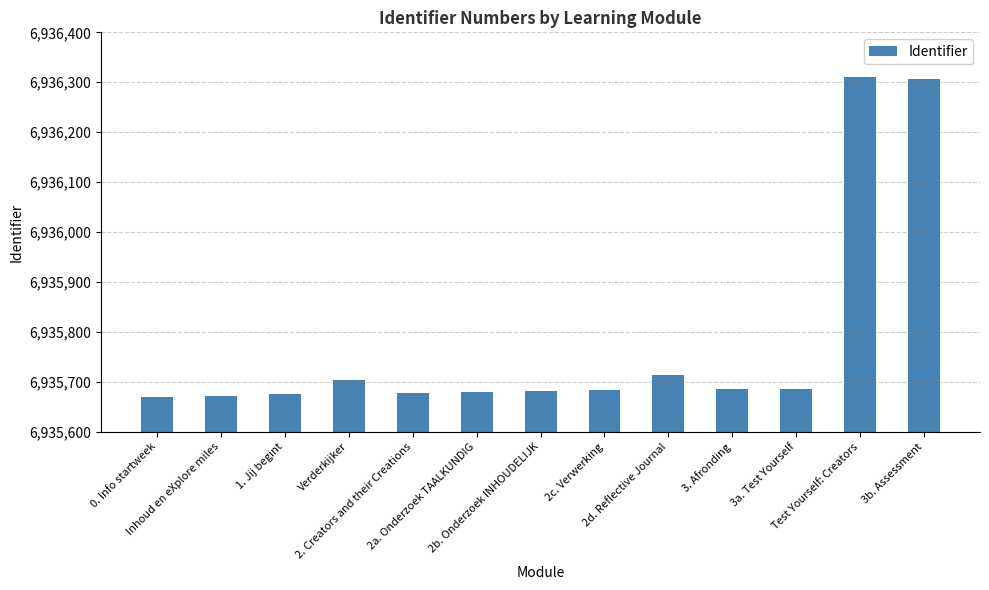

The chart shows a value of 10863681 at Test Yourself: Creators. True or false?

False